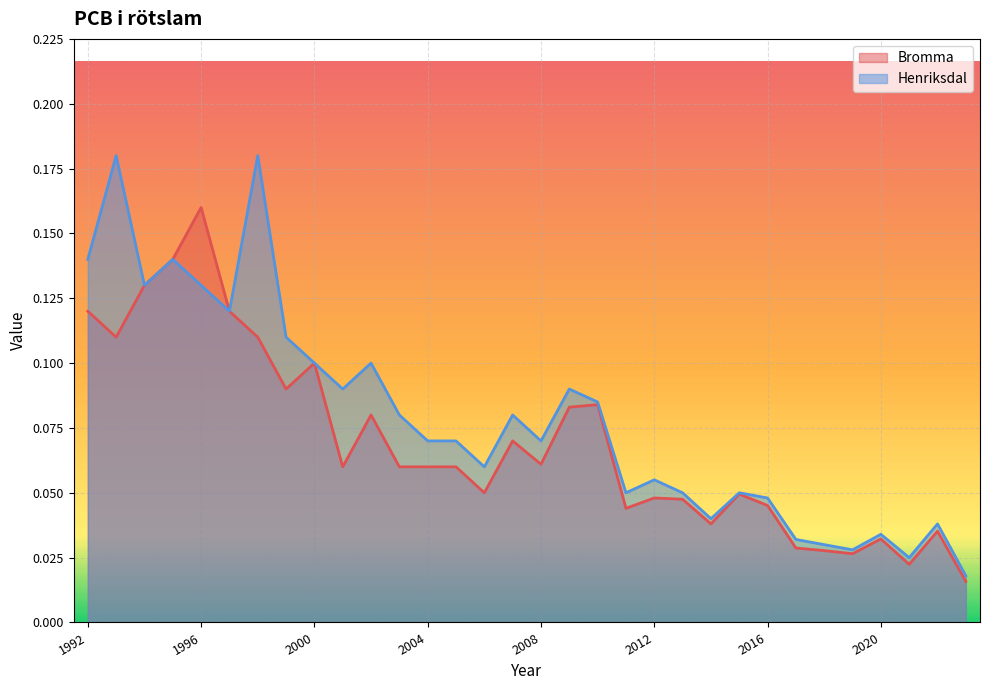

Reading left to right, transcribe all the data shown in this chart.

Bromma: 1992=0.1	1993=0.1	1994=0.1	1995=0.1	1996=0.2	1997=0.1	1998=0.1	1999=0.1	2000=0.1	2001=0.1	2002=0.1	2003=0.1	2004=0.1	2005=0.1	2006=0.1	2007=0.1	2008=0.1	2009=0.1	2010=0.1	2011=0.0	2012=0.0	2013=0.0	2014=0.0	2015=0.0	2016=0.0	2017=0.0	2018=0.0	2019=0.0	2020=0.0	2021=0.0	2022=0.0	2023=0.0
Henriksdal: 1992=0.1	1993=0.2	1994=0.1	1995=0.1	1996=0.1	1997=0.1	1998=0.2	1999=0.1	2000=0.1	2001=0.1	2002=0.1	2003=0.1	2004=0.1	2005=0.1	2006=0.1	2007=0.1	2008=0.1	2009=0.1	2010=0.1	2011=0.1	2012=0.1	2013=0.1	2014=0.0	2015=0.1	2016=0.0	2017=0.0	2018=0.0	2019=0.0	2020=0.0	2021=0.0	2022=0.0	2023=0.0